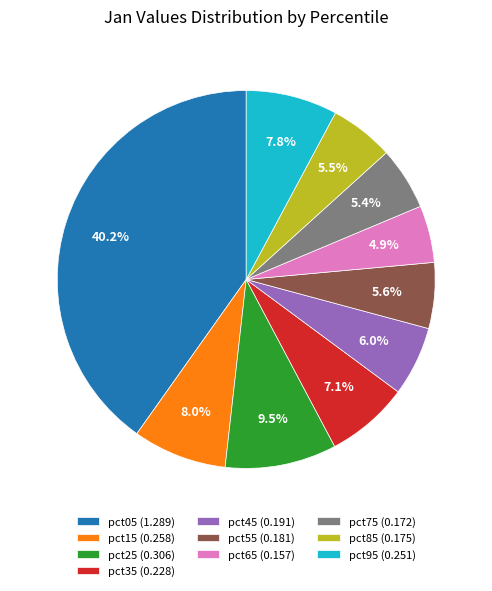

What portion of the pie excludes pct05?

59.8%